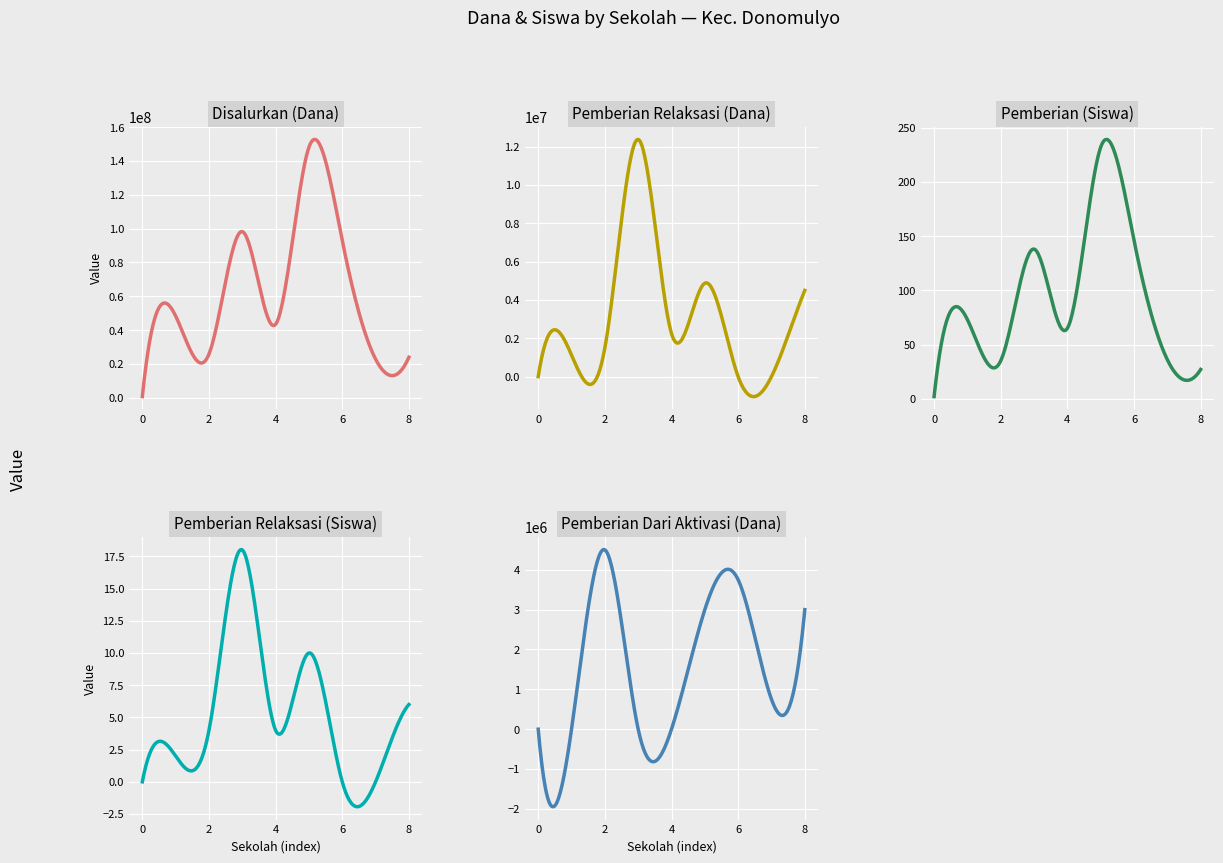

How many data points in Pemberian Relaksasi (Dana) are above 1500000?

4